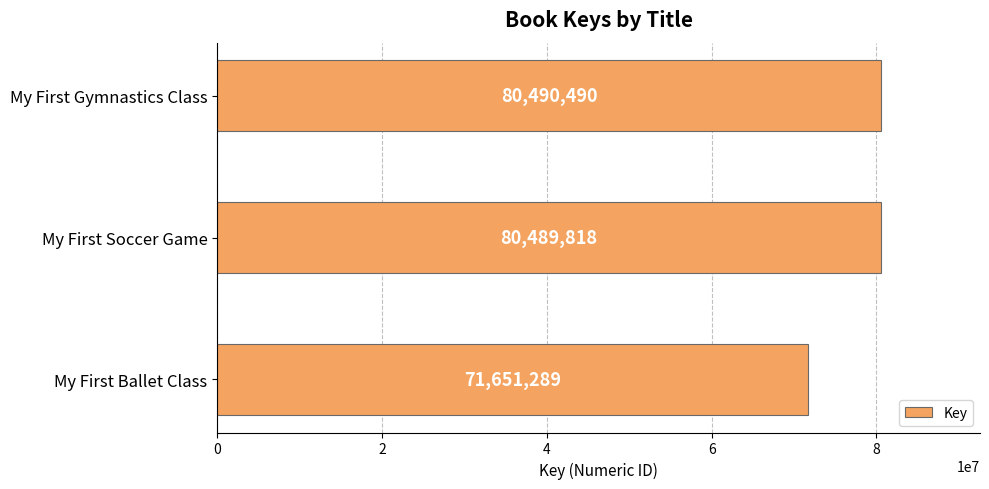

How many series are shown in this chart?

1